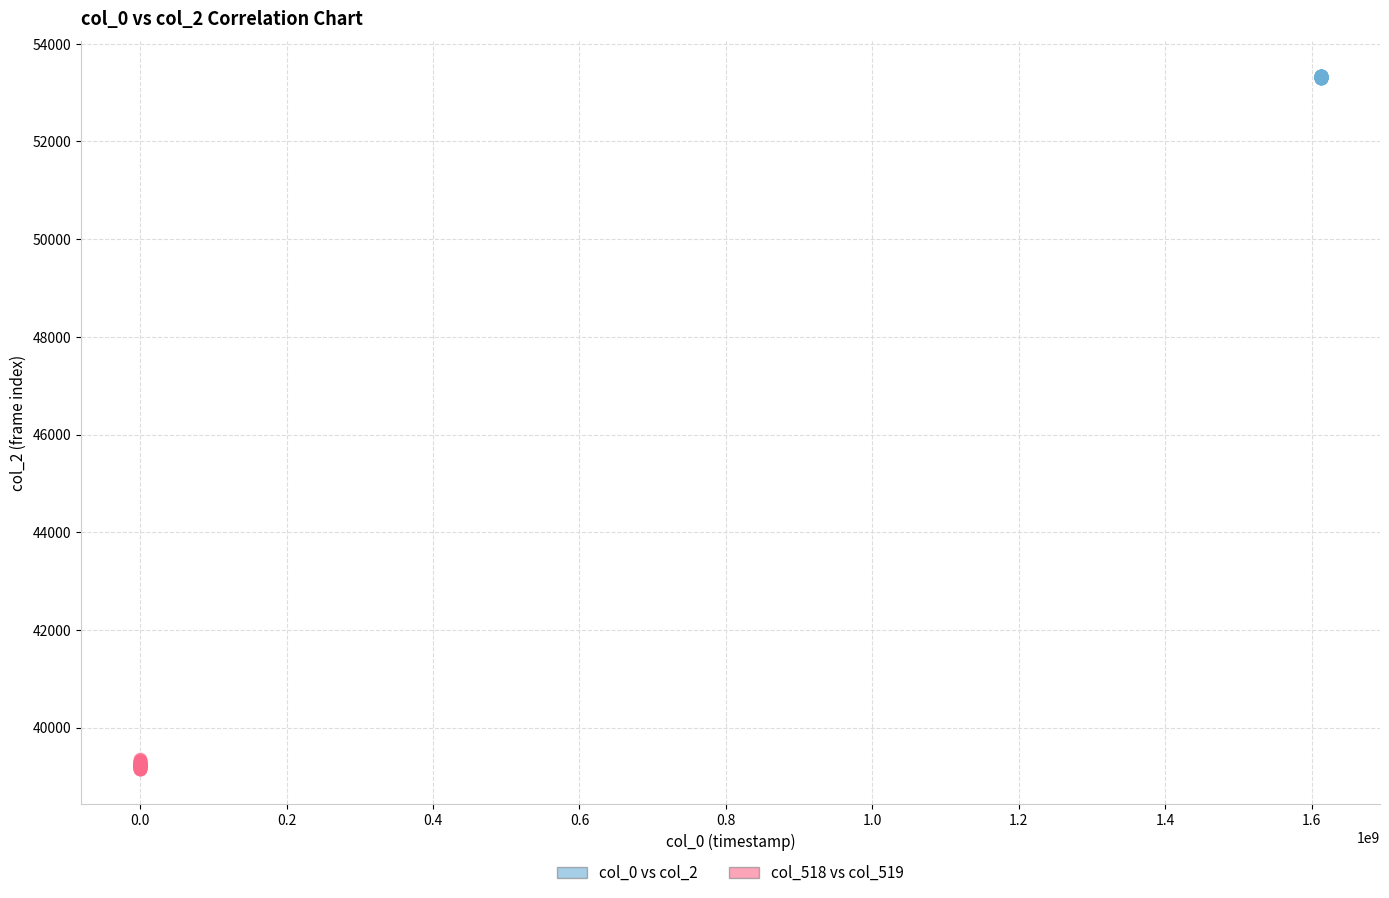

Which series reaches the maximum Y coordinate?

col_0 vs col_2